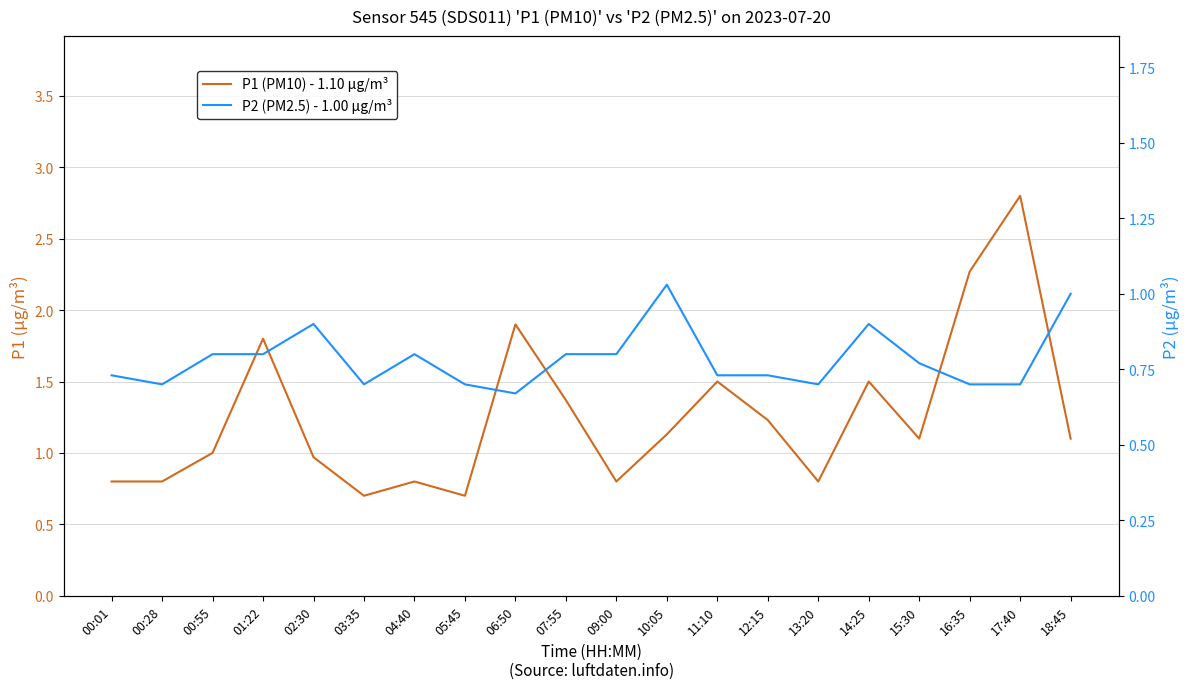

What value does the P2 (PM2.5) - sensor 545 series have at 00:01?

0.7